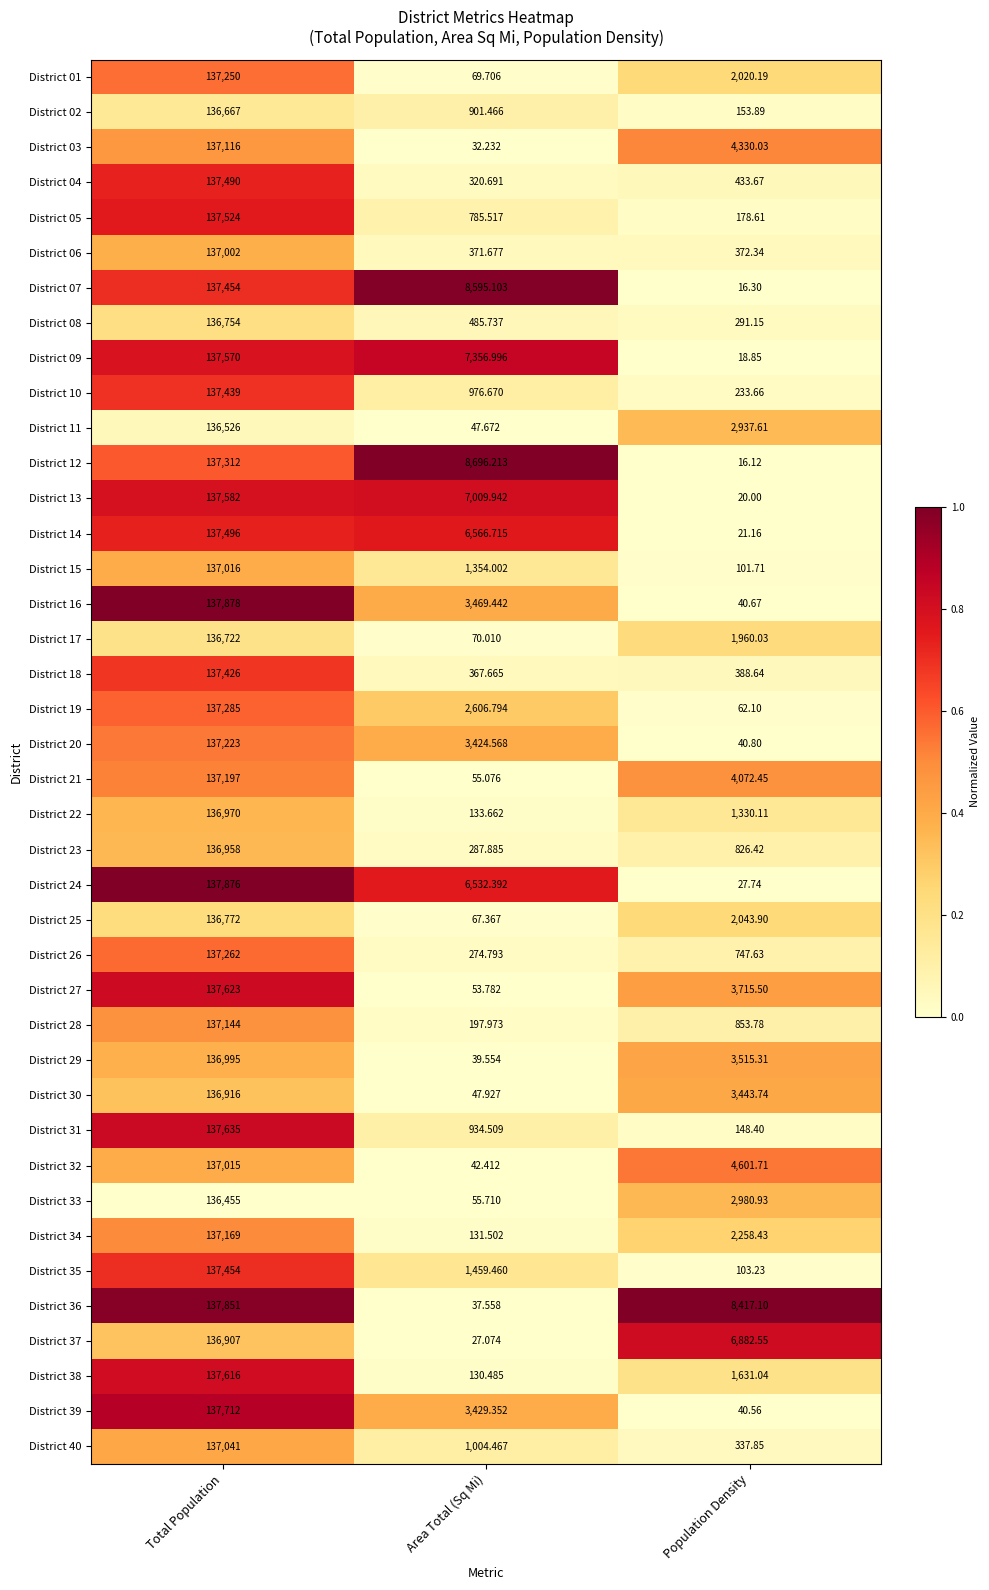

Where does the District 31 series first go above 934?

Total Population